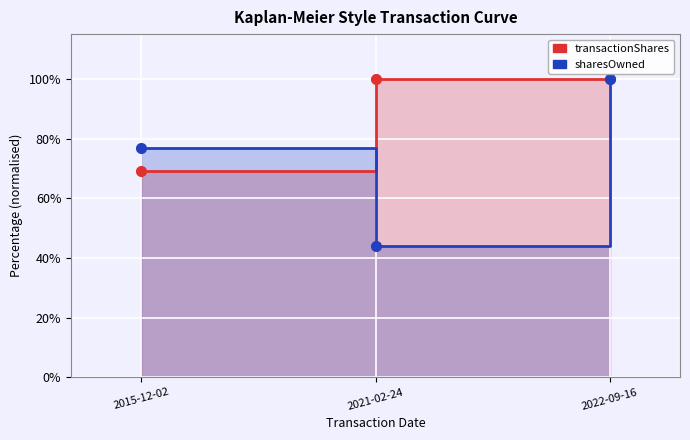

Where does the sharesOwnedFollowingTransaction series first go above 76?

2015-12-02